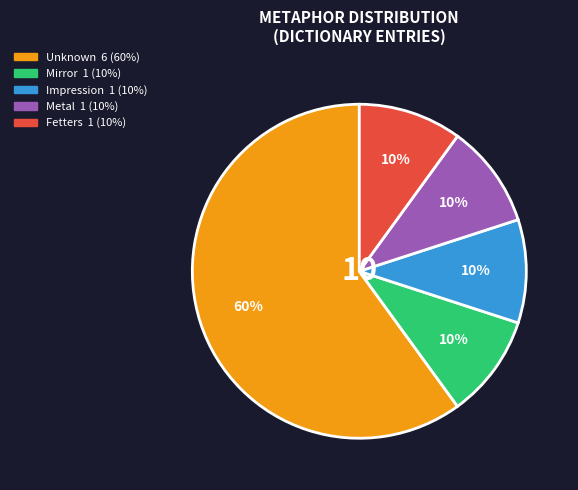

Is there any slice that represents more than half of the pie?

Yes